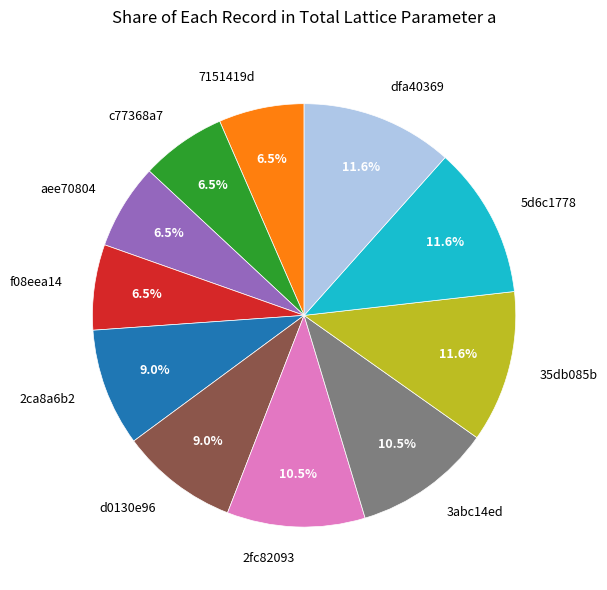

What percentage is NOT represented by 3abc14ed?

89.5%